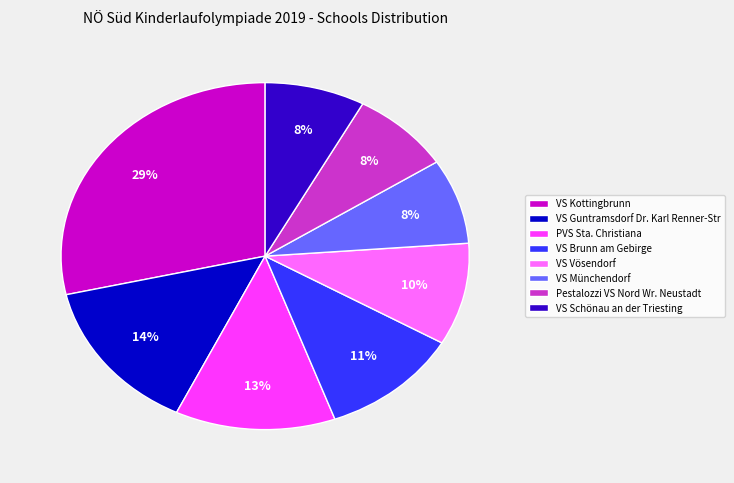

To the nearest percent, what is the difference between the largest and smallest slice percentages?

21%